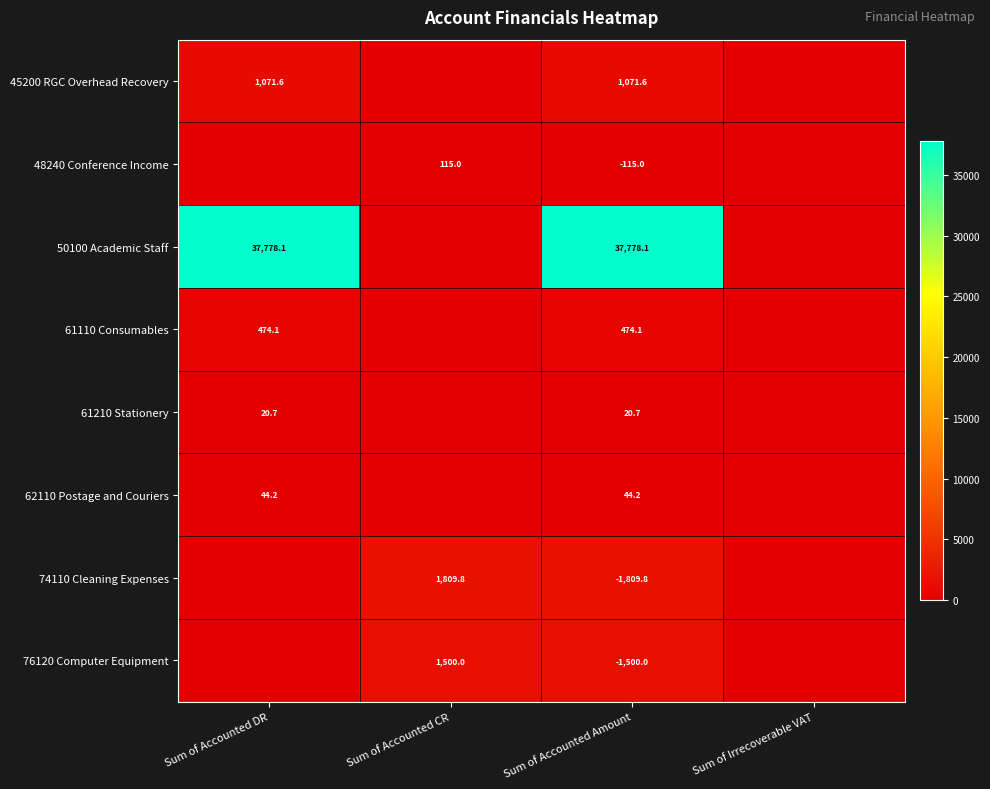

What is the difference between the highest and lowest values at Sum of Accounted Amount?

39587.9